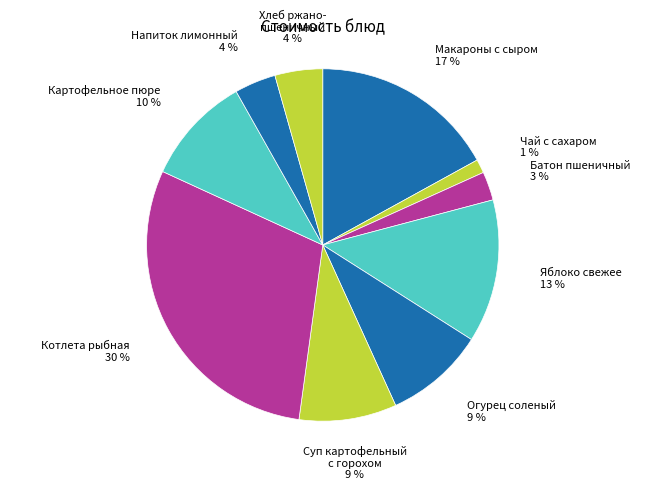

Which slice is the largest?

Котлета рыбная